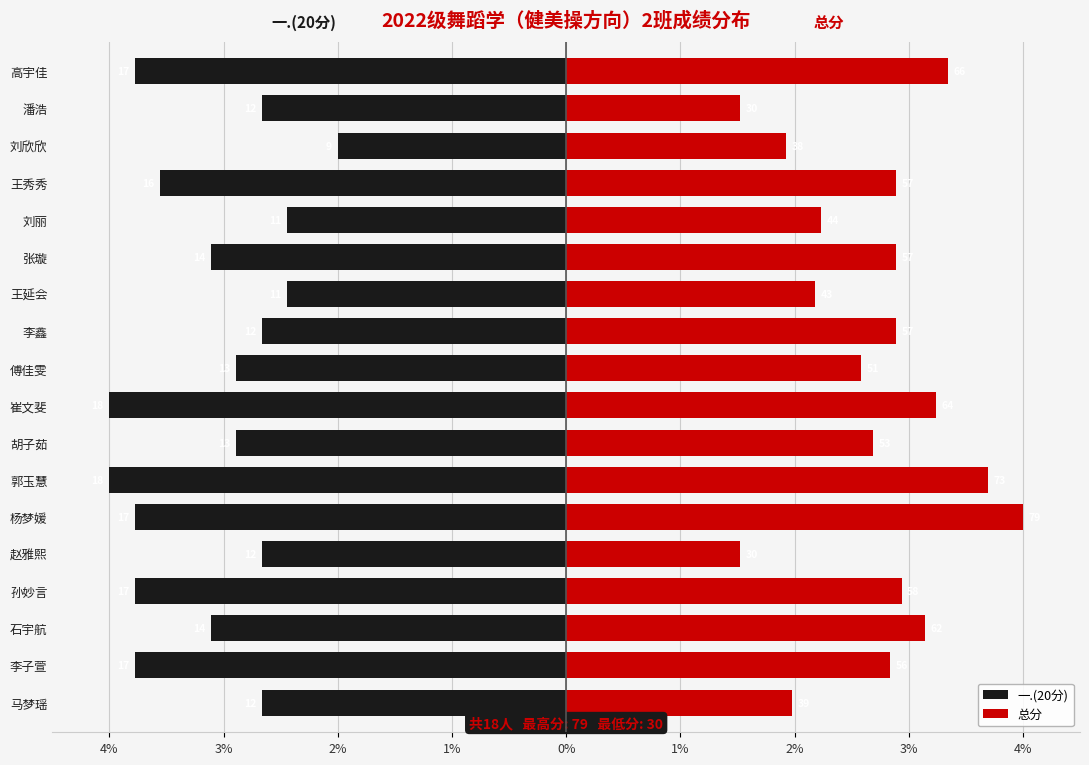

Rank the series by their average value, from highest to lowest.

总分, 一.(20分)